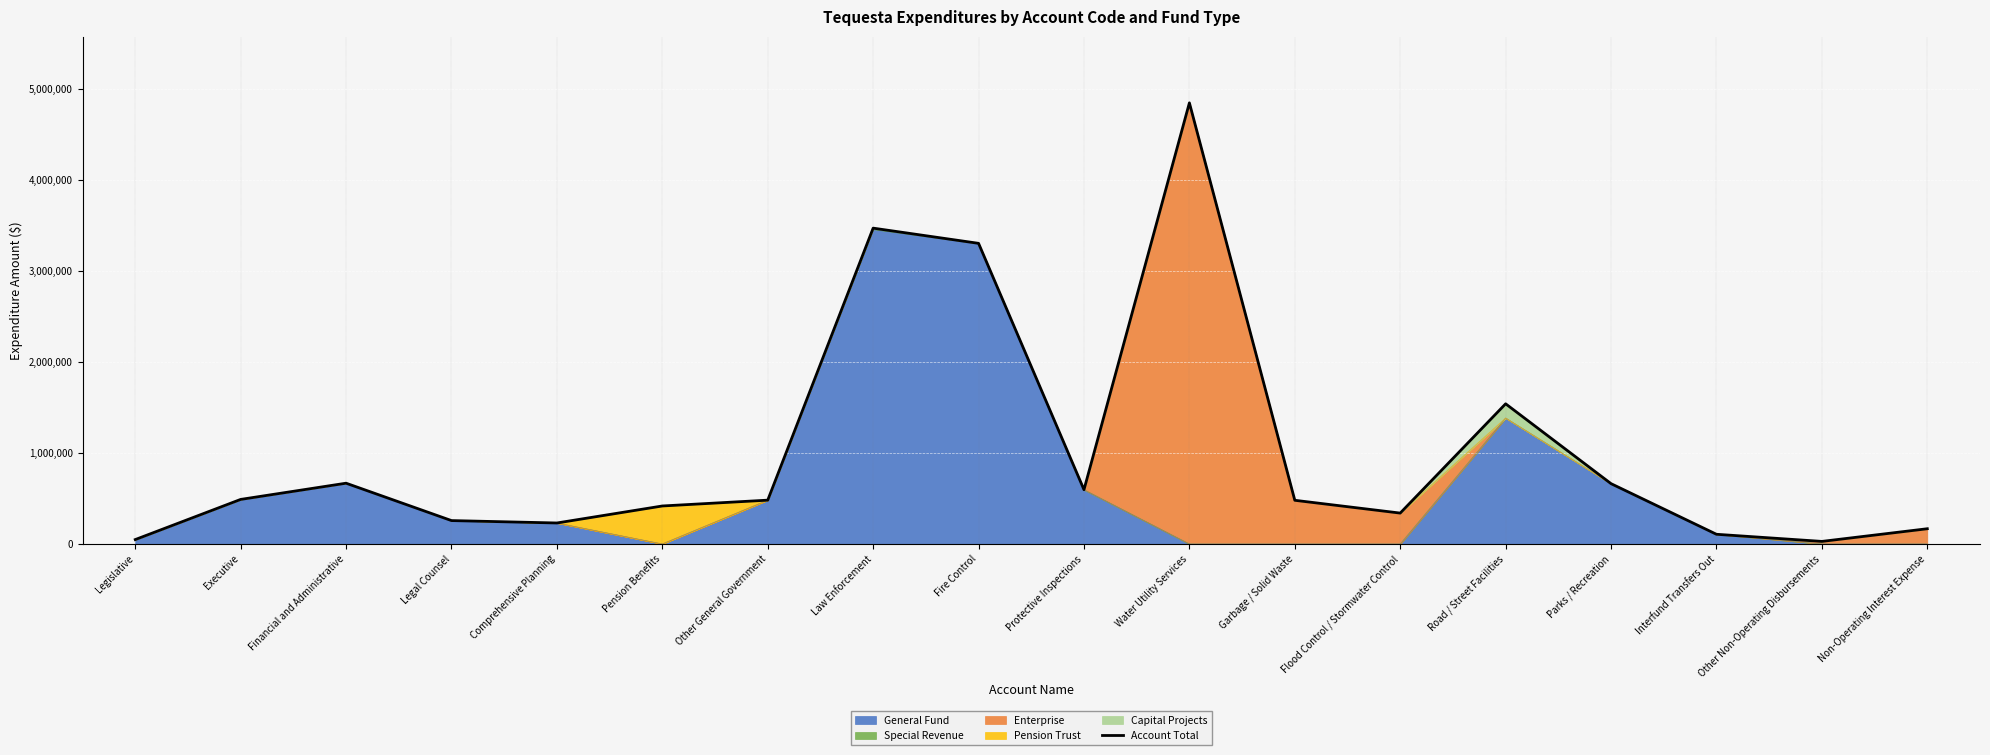

Approximately how many times larger is the value at Financial and Administrative compared to Executive?

1.4